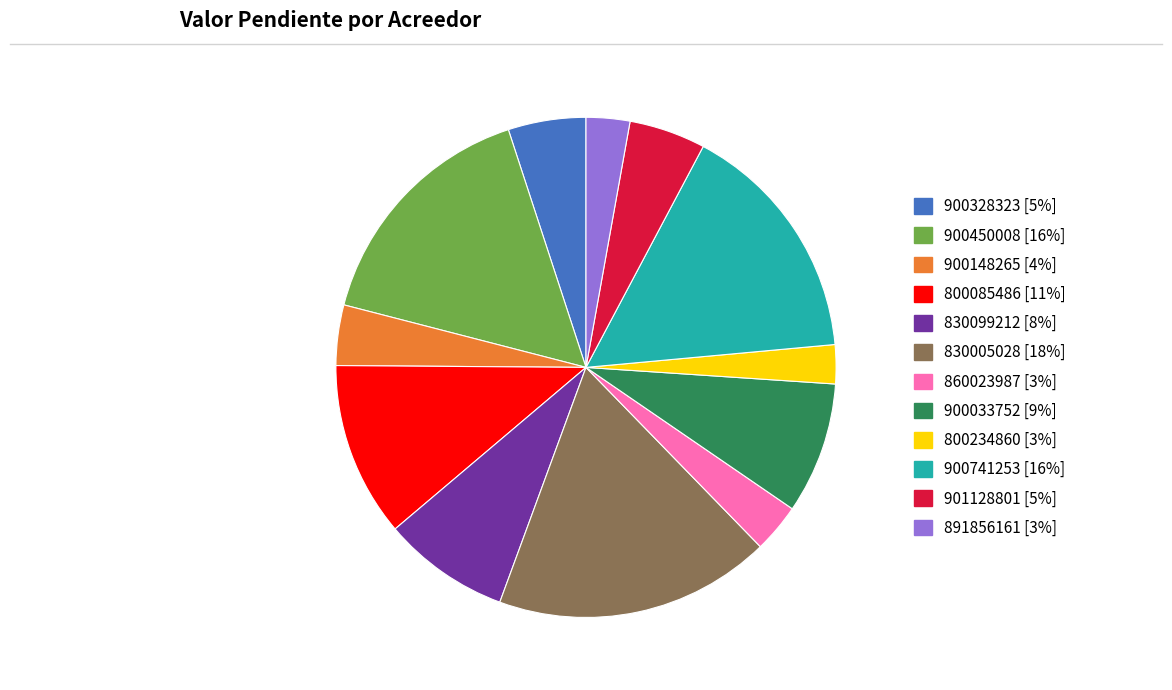

True or false: 830099212 accounts for 3% of the total.

False